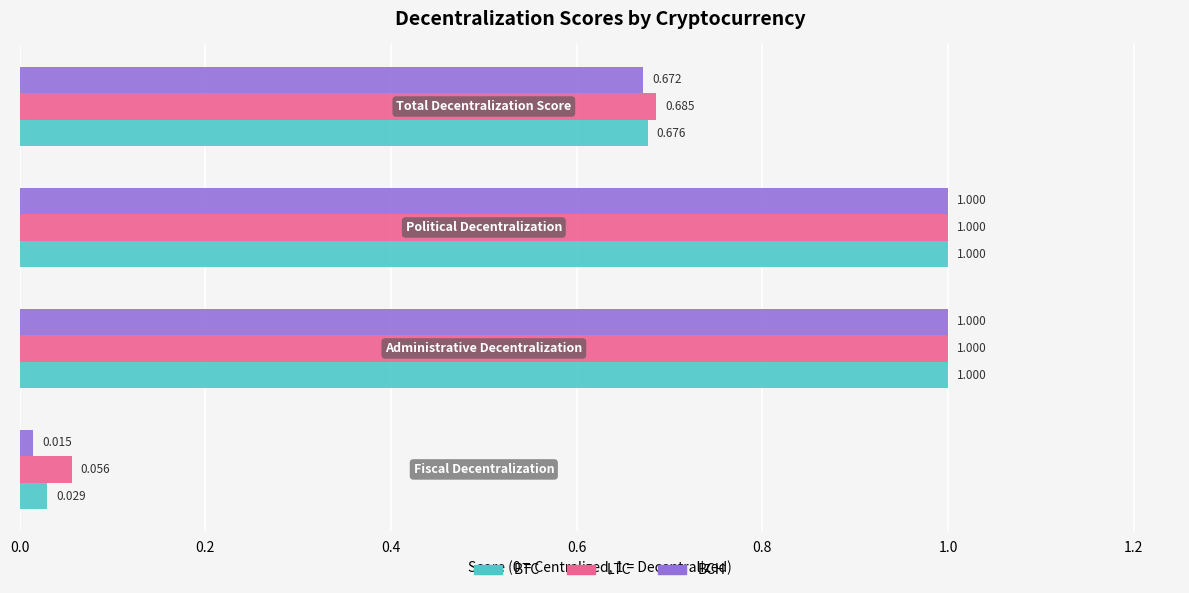

How many series are shown in this chart?

3